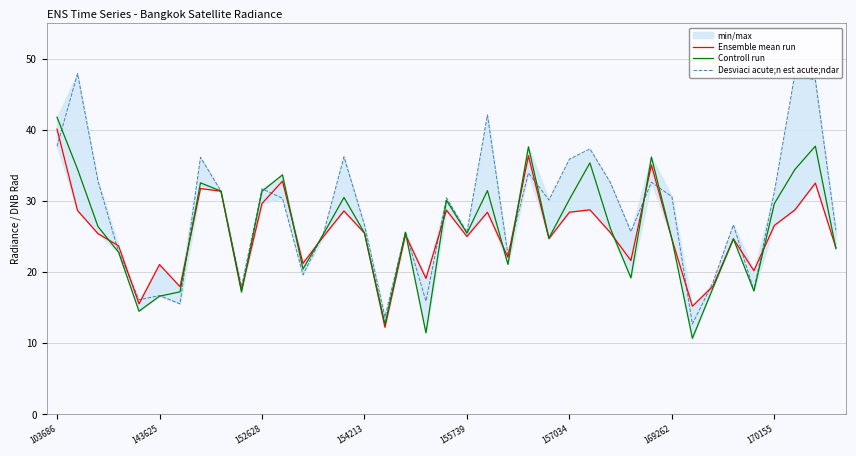

List the series in order of their overall mean, highest first.

Desviaci acute;n est acute;ndar, Controll run, Ensemble mean run